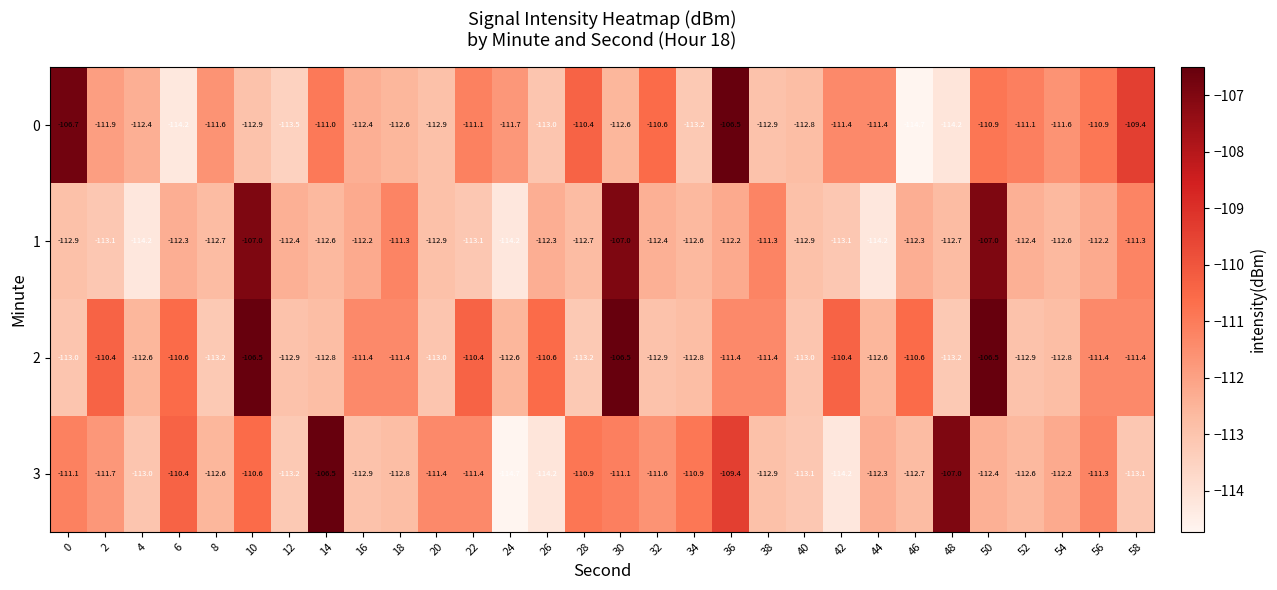

Where is 0 nearest to the value -110?

28